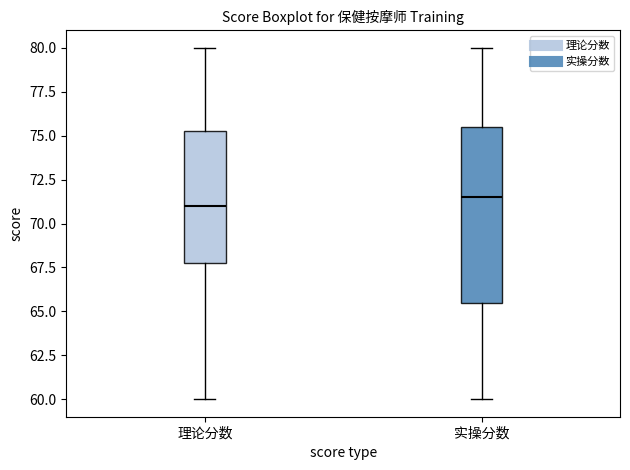

Where does the median line of the box for 理论分数 sit on the y-axis? The values are not printed on the chart, so give them approximately, as read against the axis.

71.0